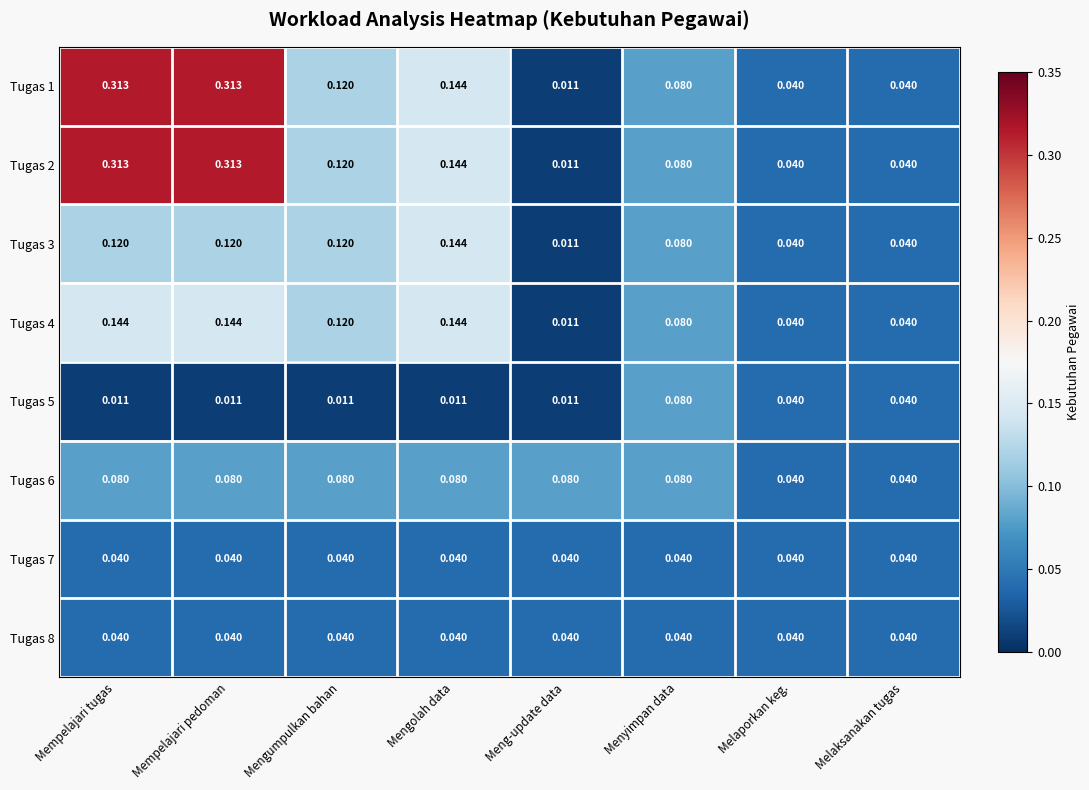

Is the value of Tugas 5 at Mempelajari pedoman greater than the value of Tugas 6 at Melaksanakan tugas?

No